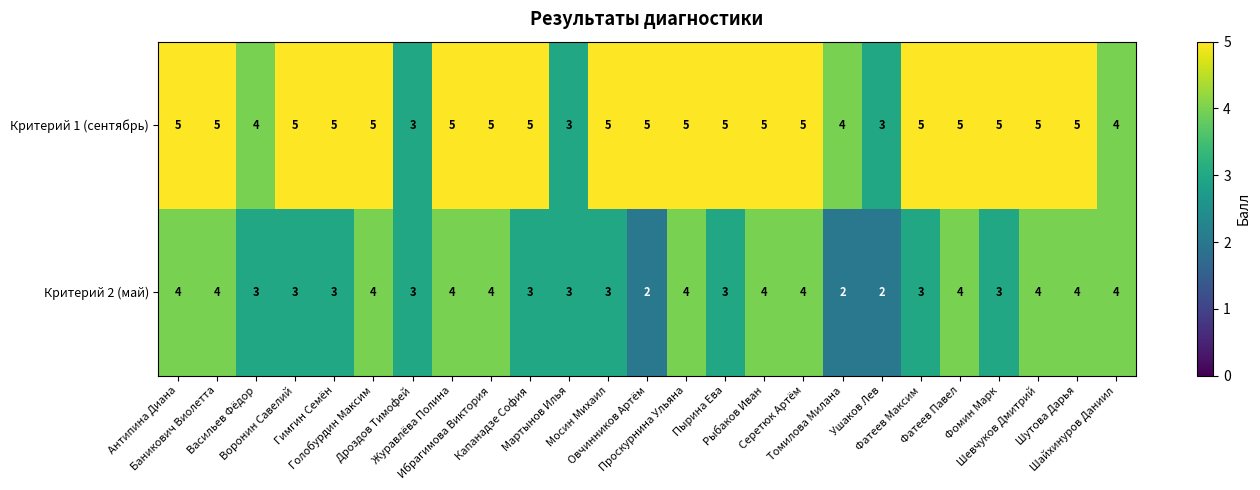

List the series in order of their peak value, highest first.

Критерий 1 (сентябрь), Критерий 2 (май)